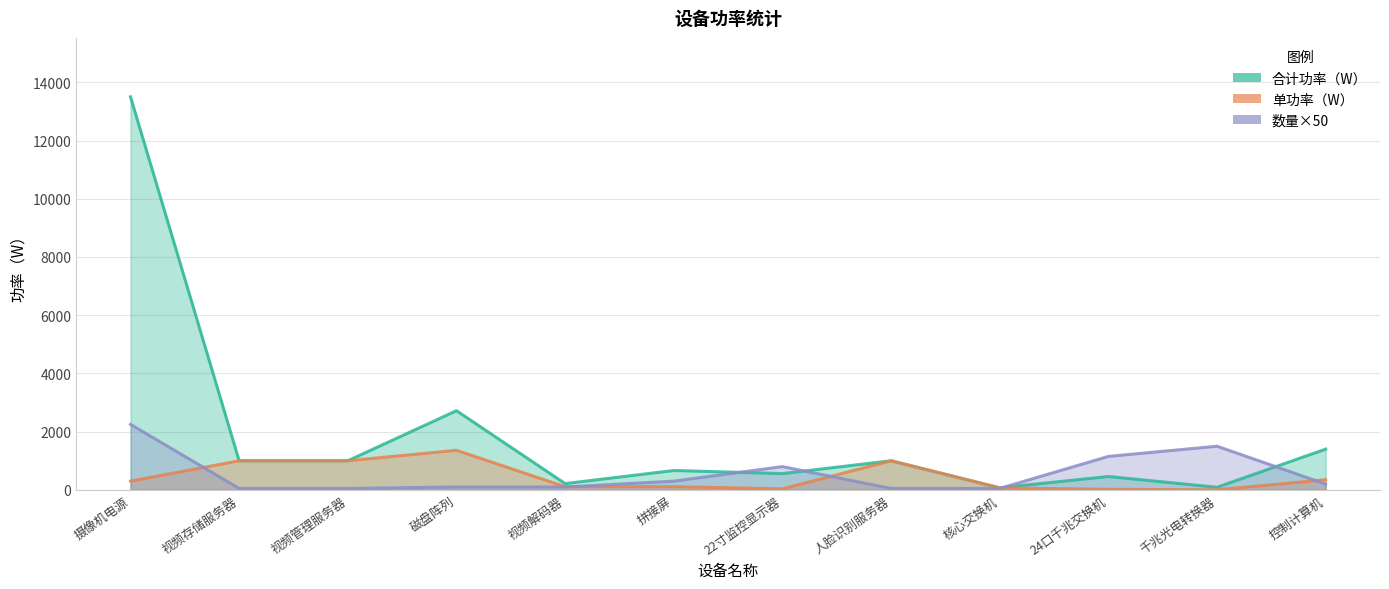

Which has a higher value, 控制计算机 or 视频解码器?

控制计算机